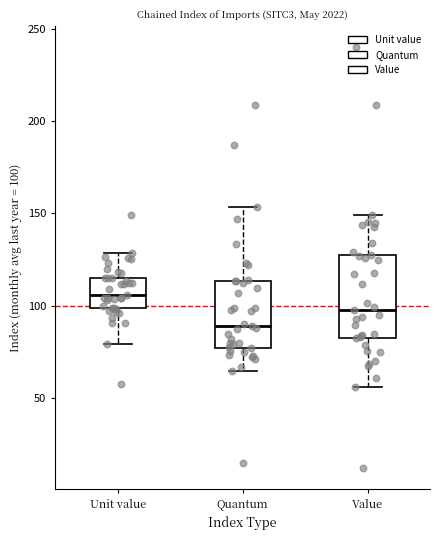

Reading left to right, transcribe this box plot: for each box, give where its median line is, the range the box spans, and where its two whiskers end, as read against the y-axis. The values are not printed on the chart, so give them approximately, as read against the axis.

Unit value: median 105, box 100 to 115, whiskers 80 to 130
Quantum: median 90, box 75 to 115, whiskers 65 to 155
Value: median 100, box 85 to 125, whiskers 55 to 150